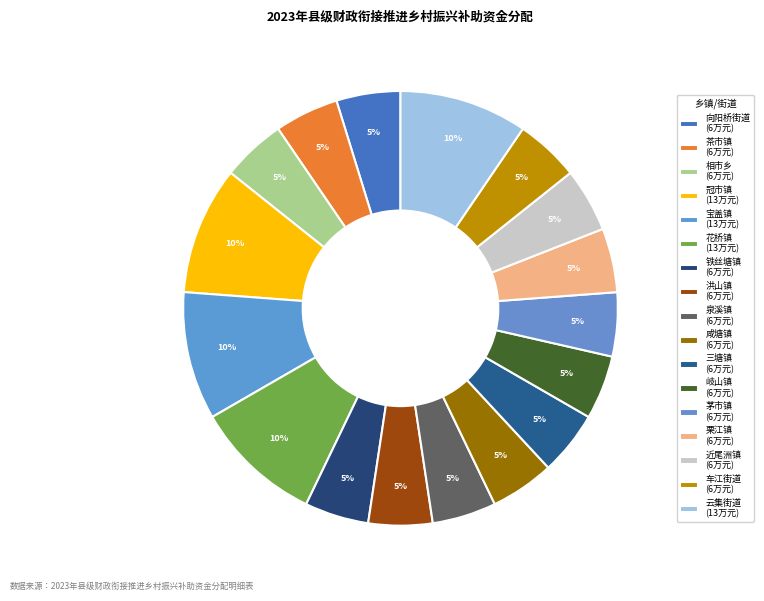

Which slice is the smallest?

向阳桥街道